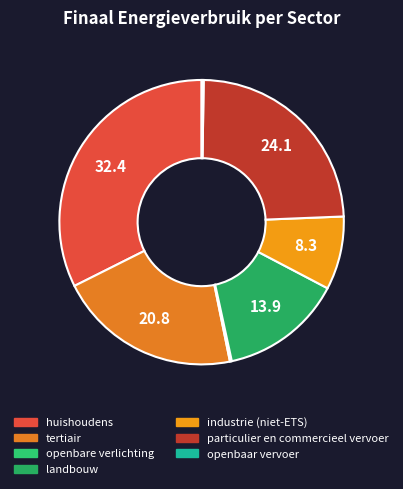

How many slices are in this pie chart?

7